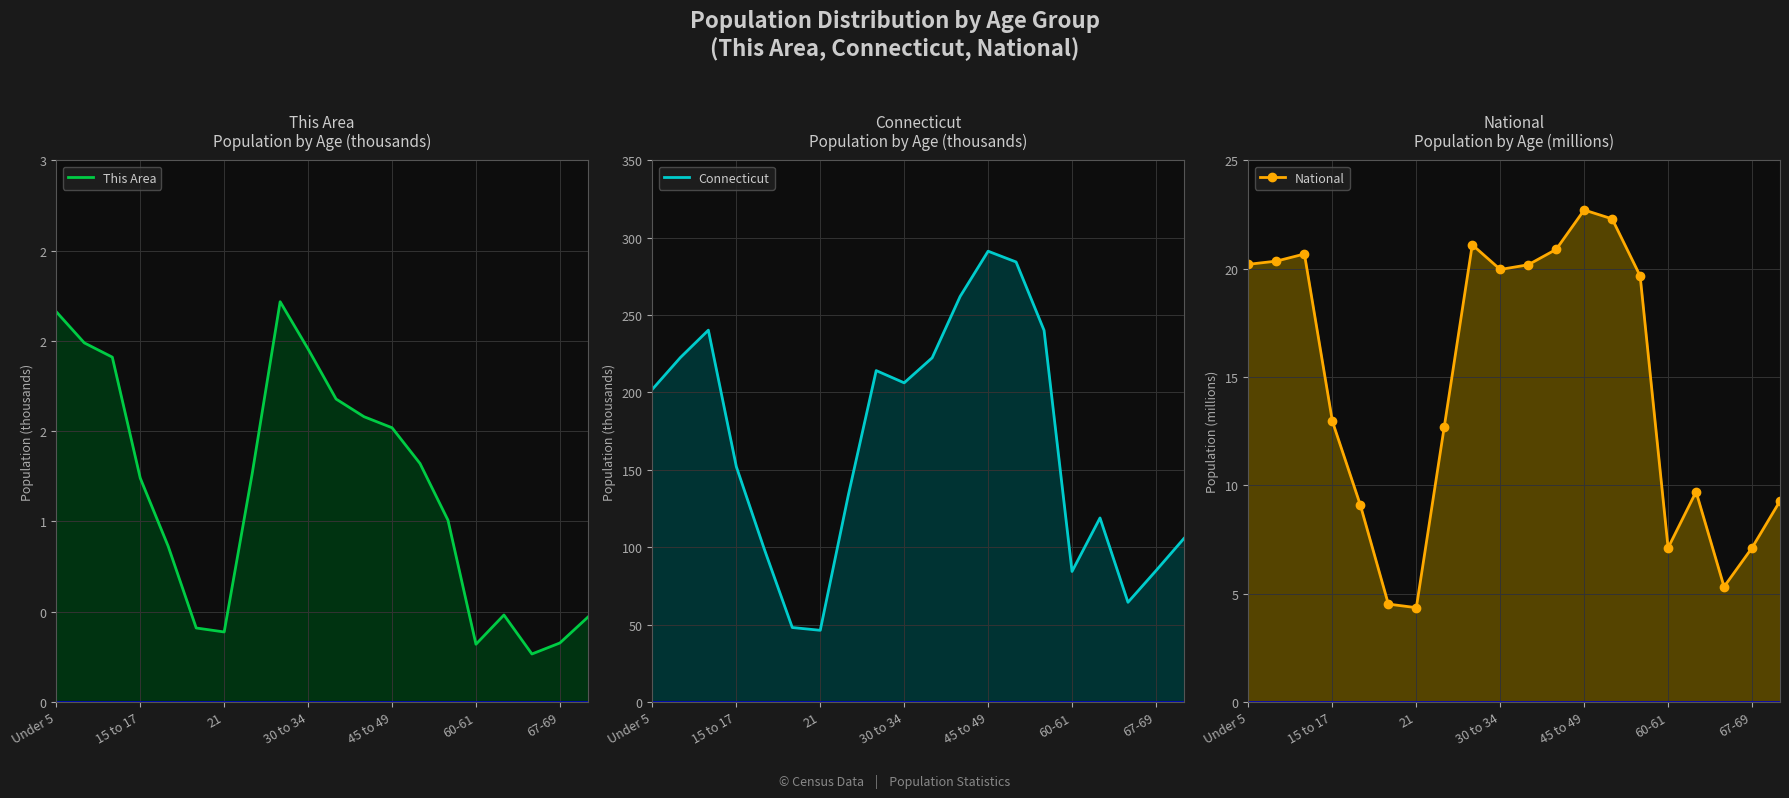

Is the value of National at 7 greater than the value of This Area at 15 to 17?

Yes